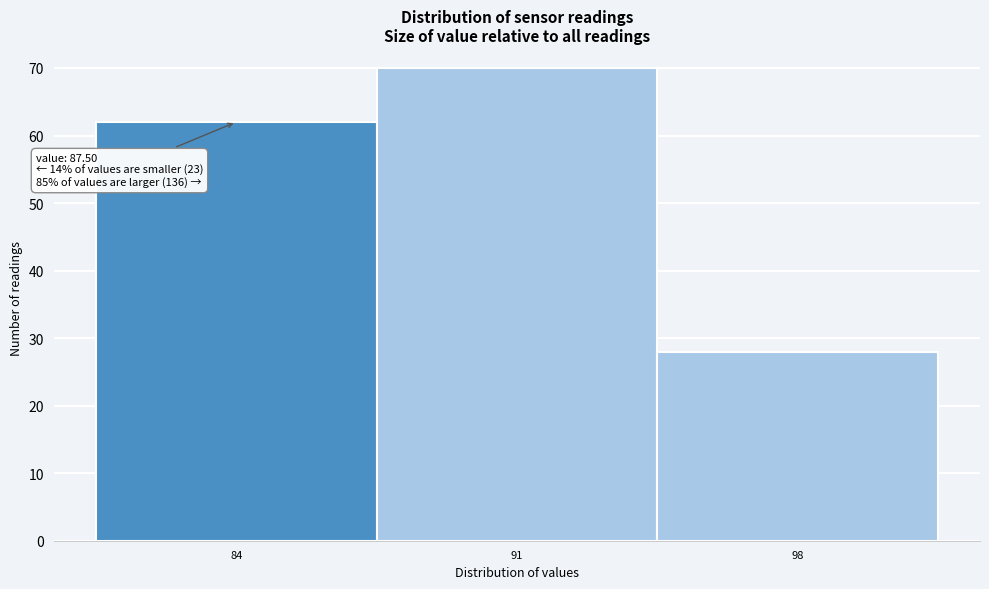

Reading left to right, transcribe all the data shown in this chart.

84=62	91=70	98=28